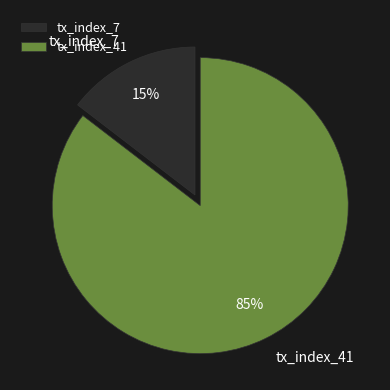

The tx_index_41 slice represents 85% of the pie. True or false?

True